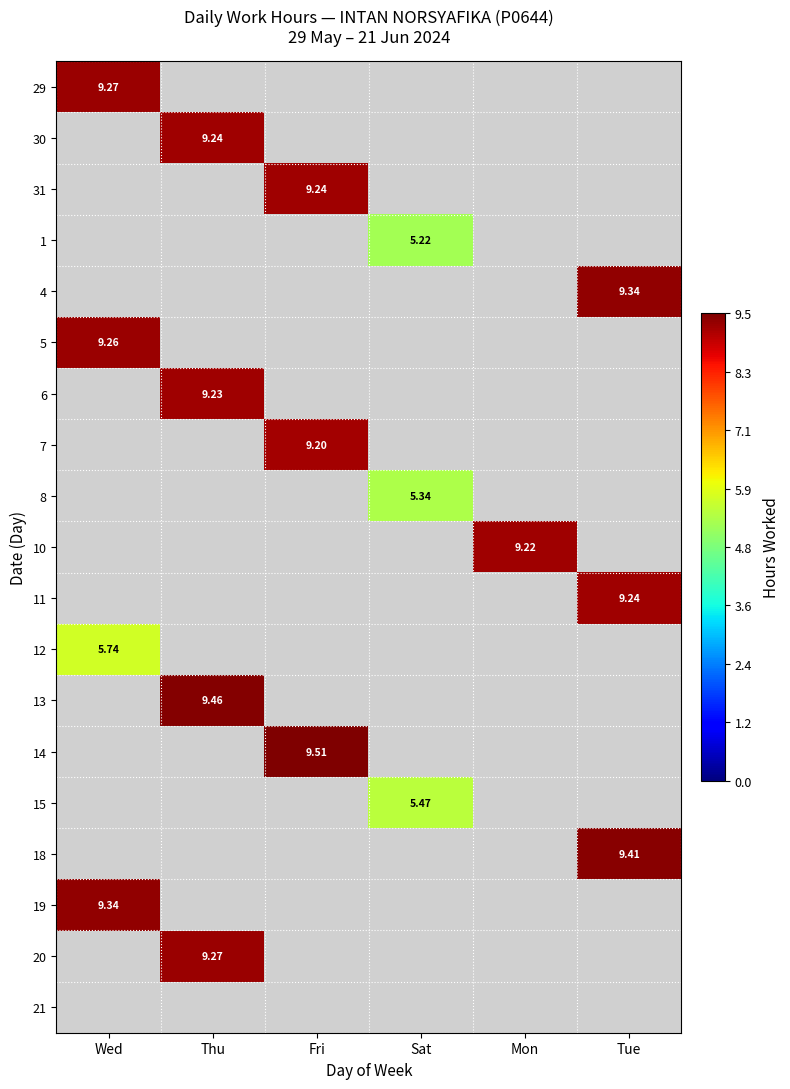

Rank the series by their maximum value, from highest to lowest.

14, 13, 18, 4, 19, 29, 20, 5, 30, 31, 11, 6, 10, 7, 12, 15, 8, 1, 21